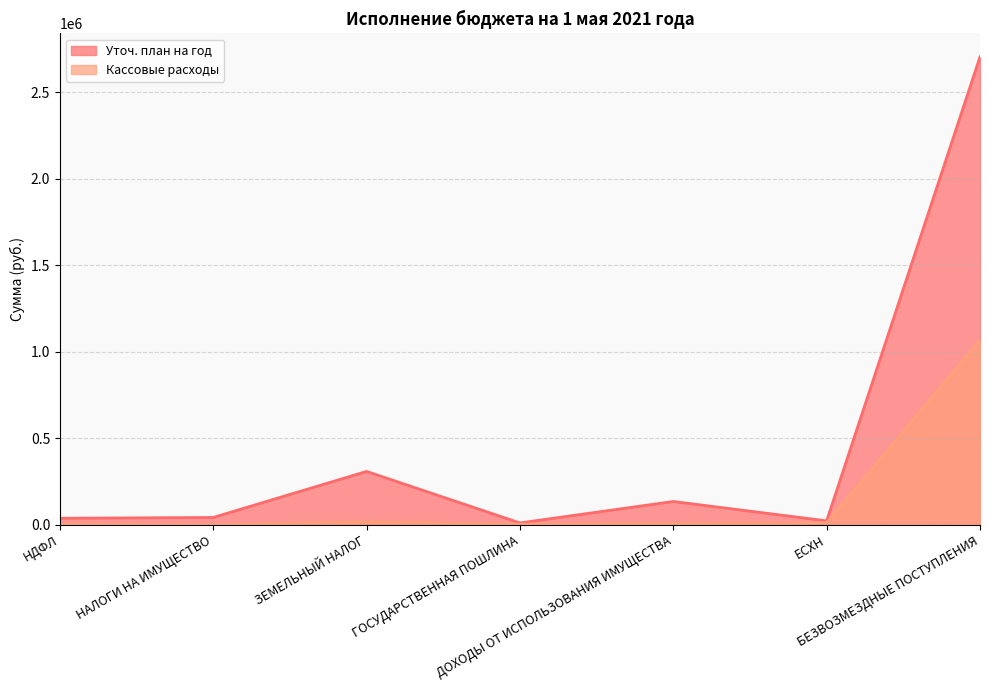

What is the difference between the Уточ. план на год values at ДОХОДЫ ОТ ИСПОЛЬЗОВАНИЯ ИМУЩЕСТВА and ЕСХН?

112000.0